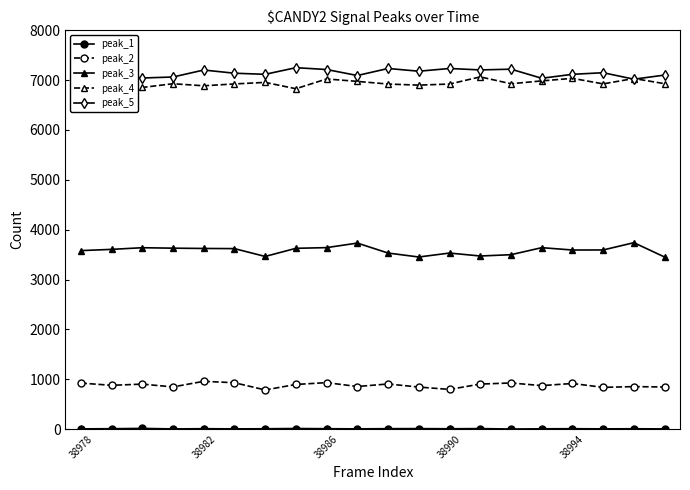

How many lines are shown in the chart?

5